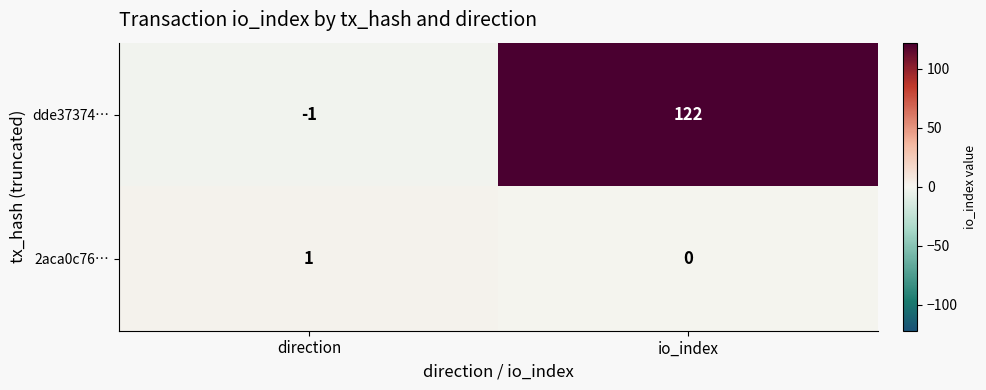

At which label does 2aca0c76… reach its peak?

direction